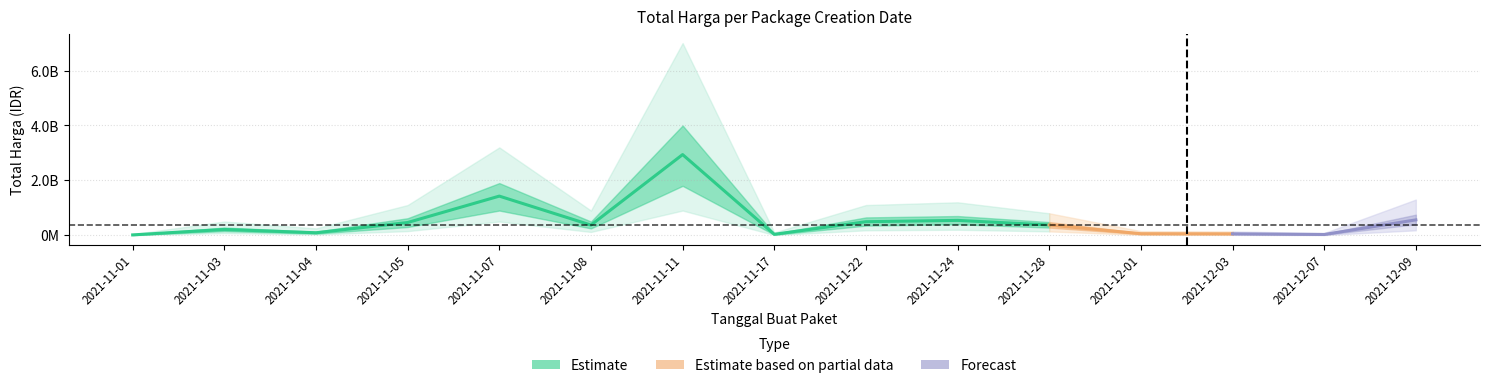

What is the sum of the values at 2021-11-07 and 2021-11-24?

1967205100